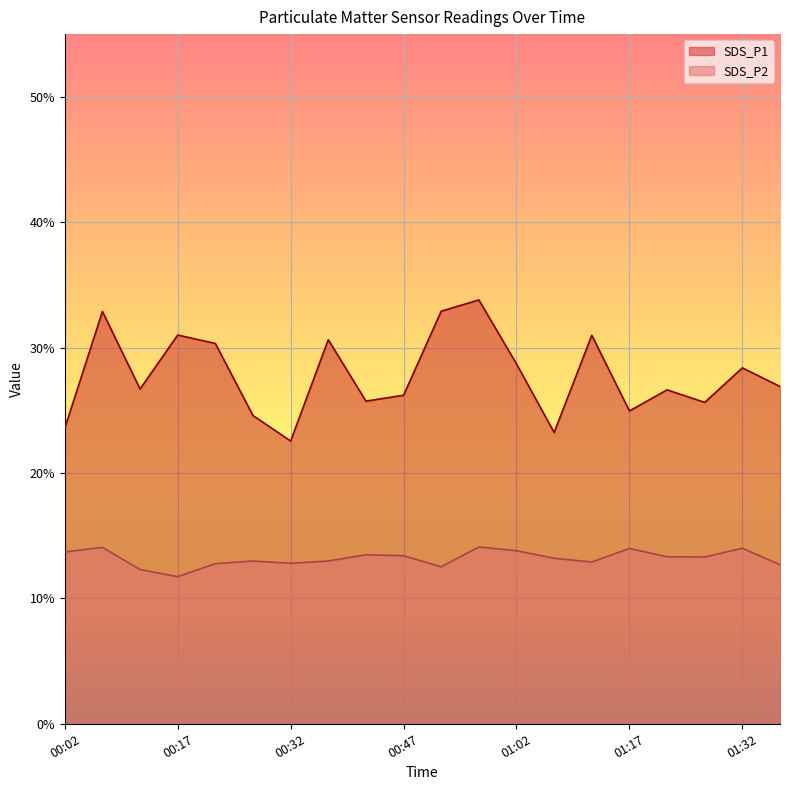

True or false: SDS_P1 has a value of 23.2 at 01:07.

True